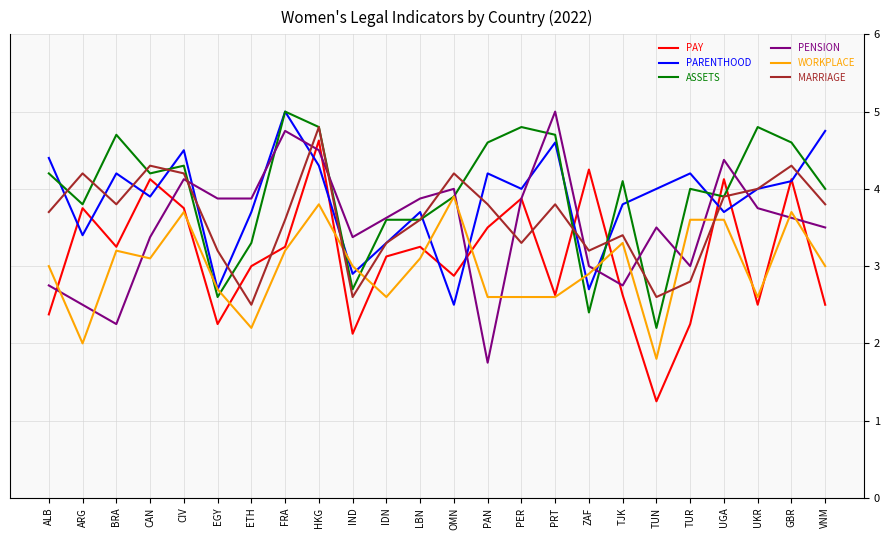

How many categories are shown in the chart?

24